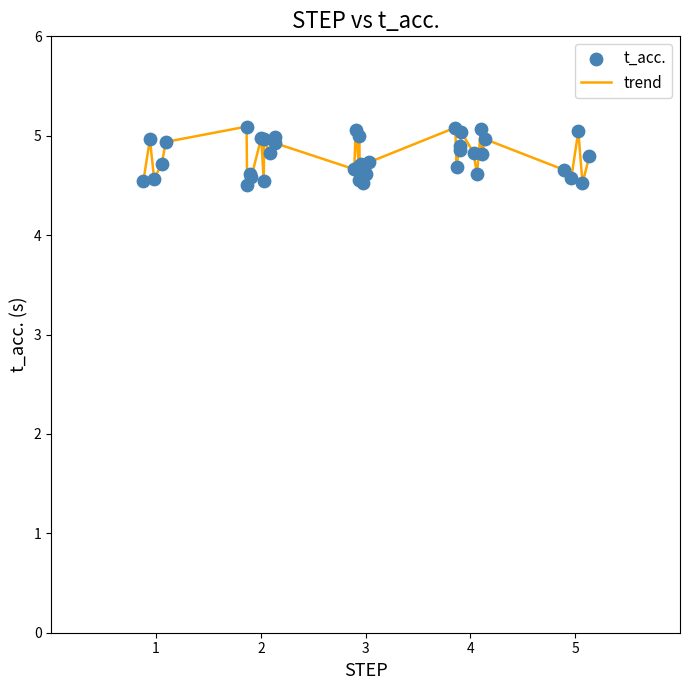

What is the smallest value displayed?

4.5